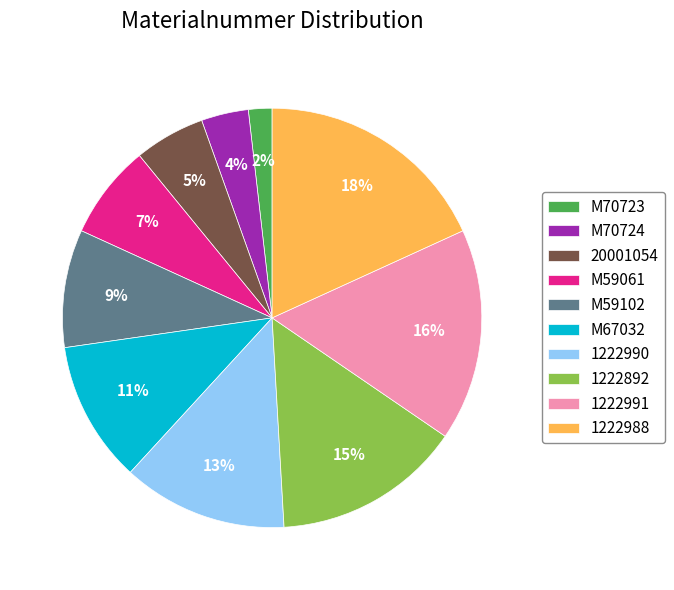

Is the sum of 20001054 and M70723 greater than half?

No